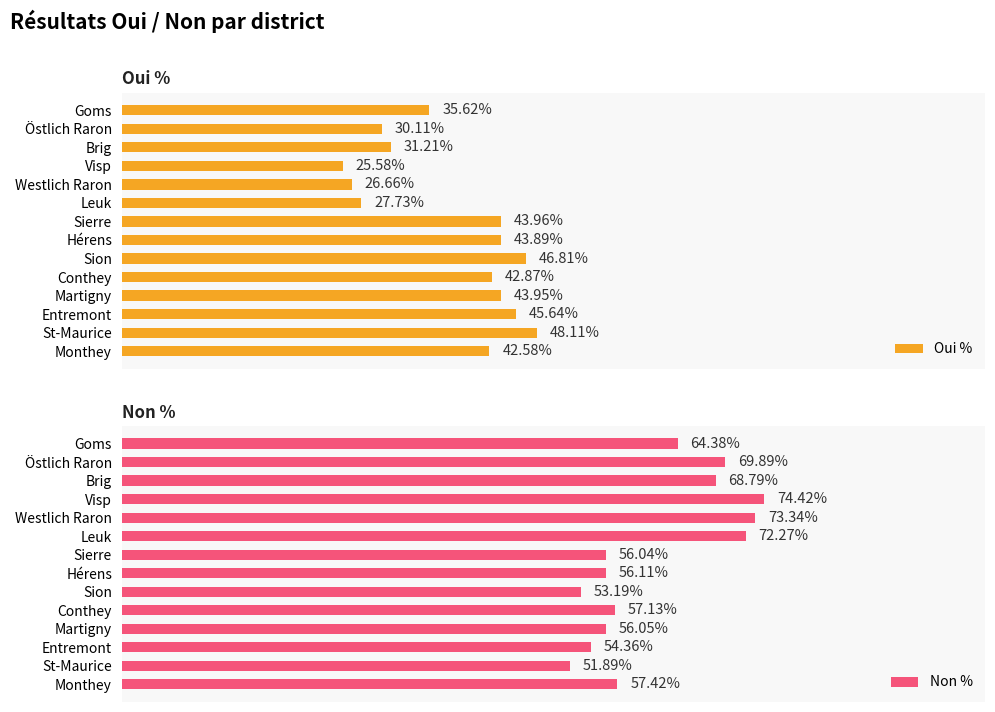

Which category has the lowest value in the Non % series?

St-Maurice